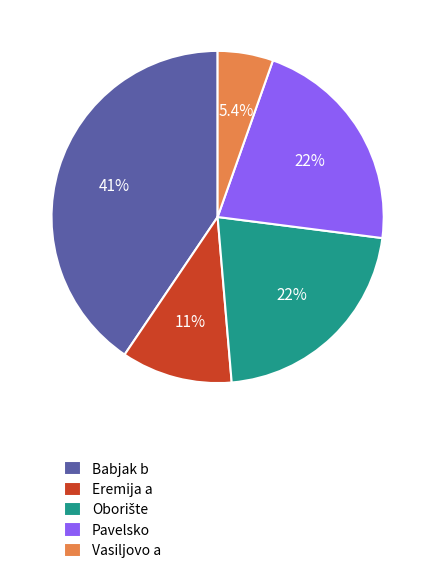

To the nearest percent, what is the difference between the largest and smallest slice percentages?

35%